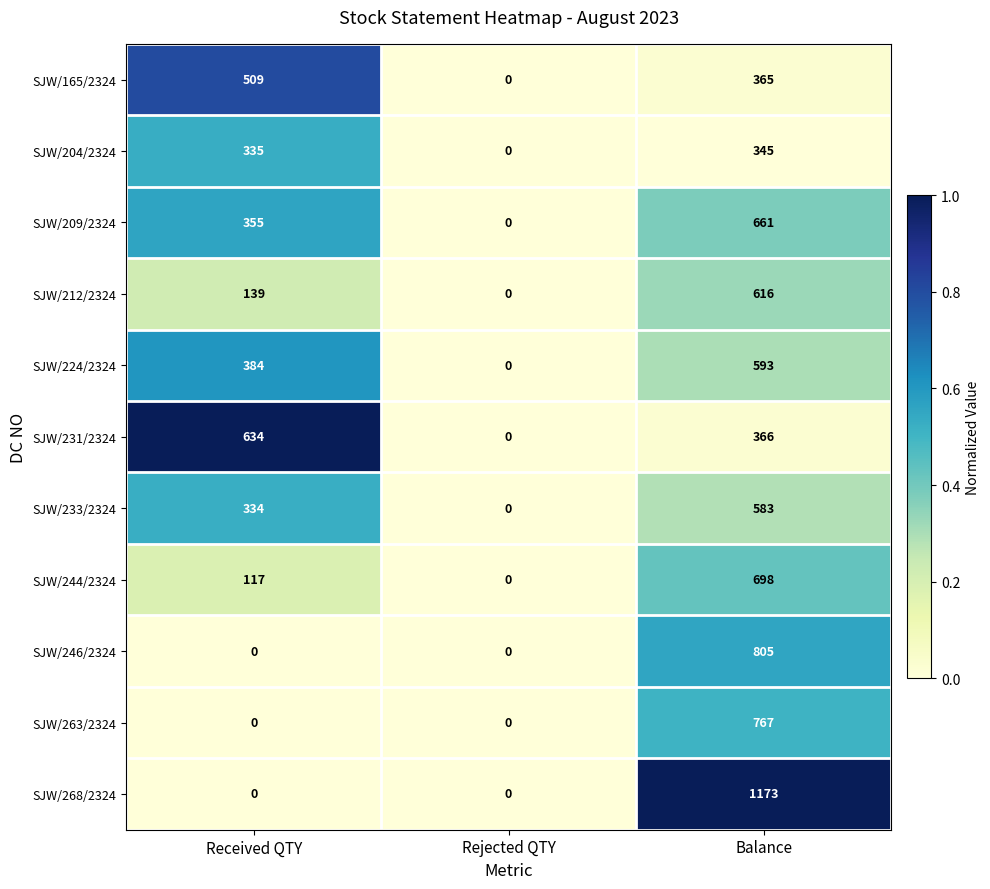

Which series has the largest total across all categories?

SJW/268/2324